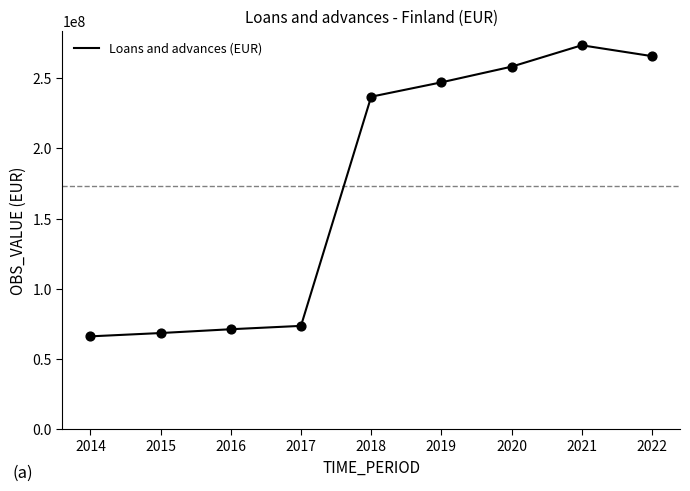

What is the ratio of the value at 2014 to the value at 2015?

1.0